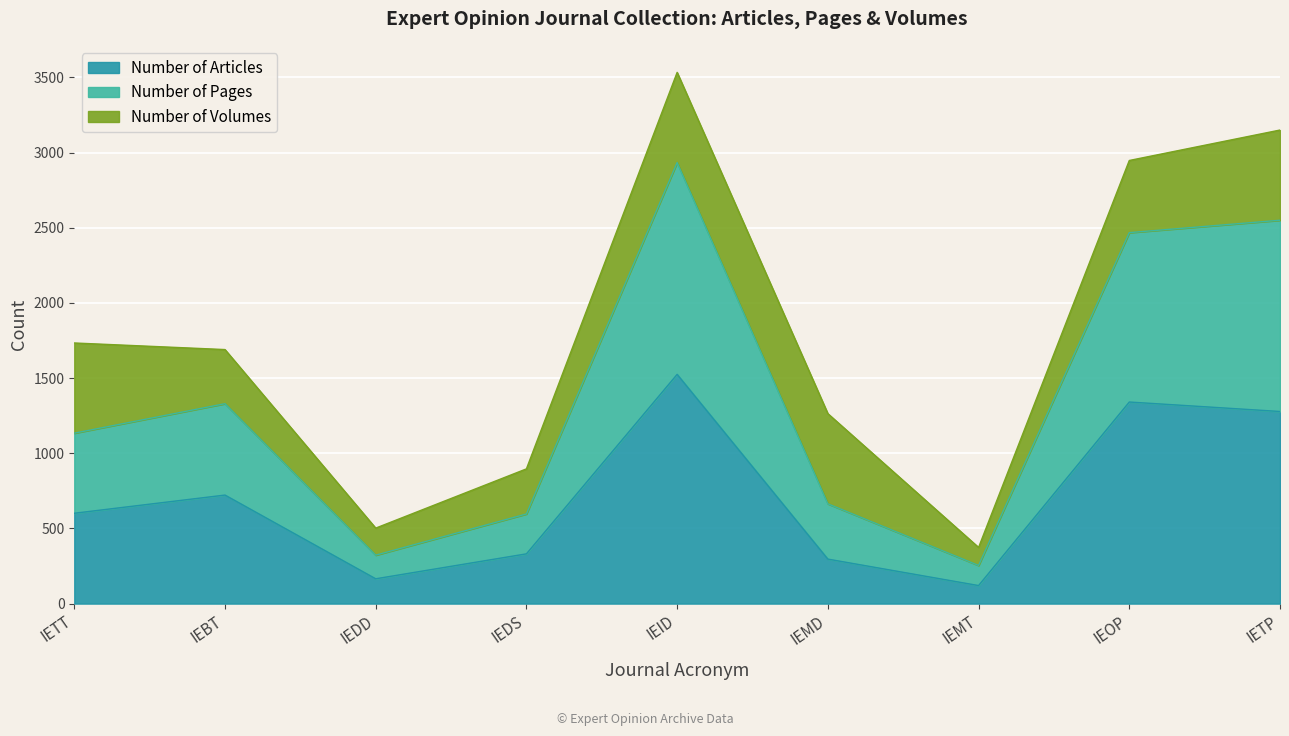

Where is Number of Articles nearest to the value 822?

IEBT